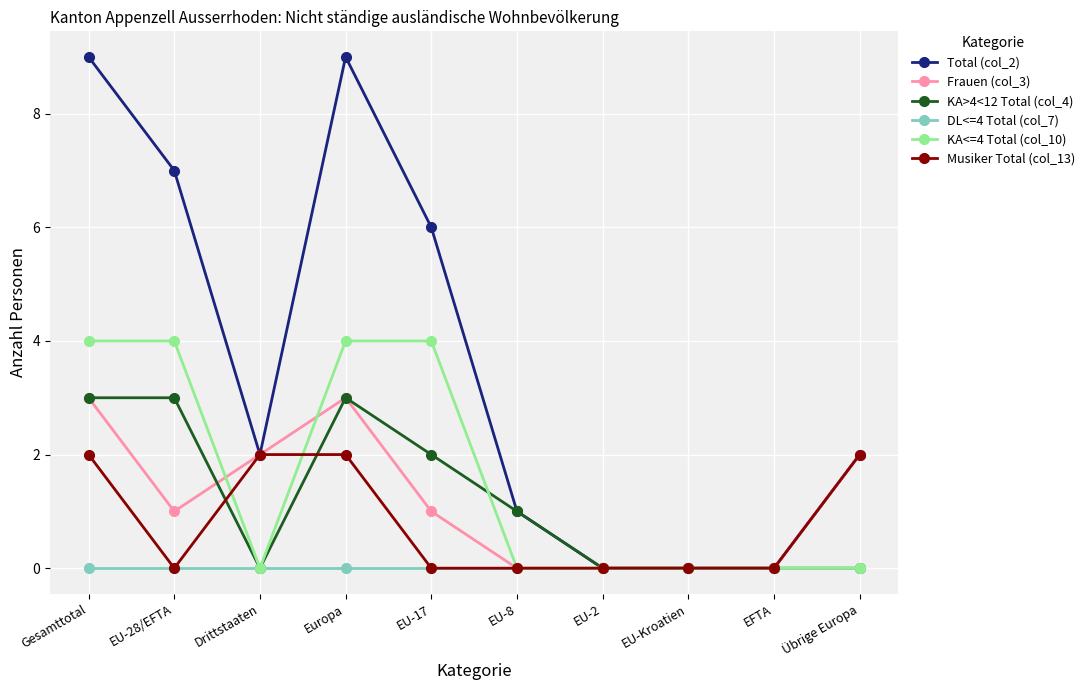

At which category does Total (col_2) reach its first local valley?

Drittstaaten